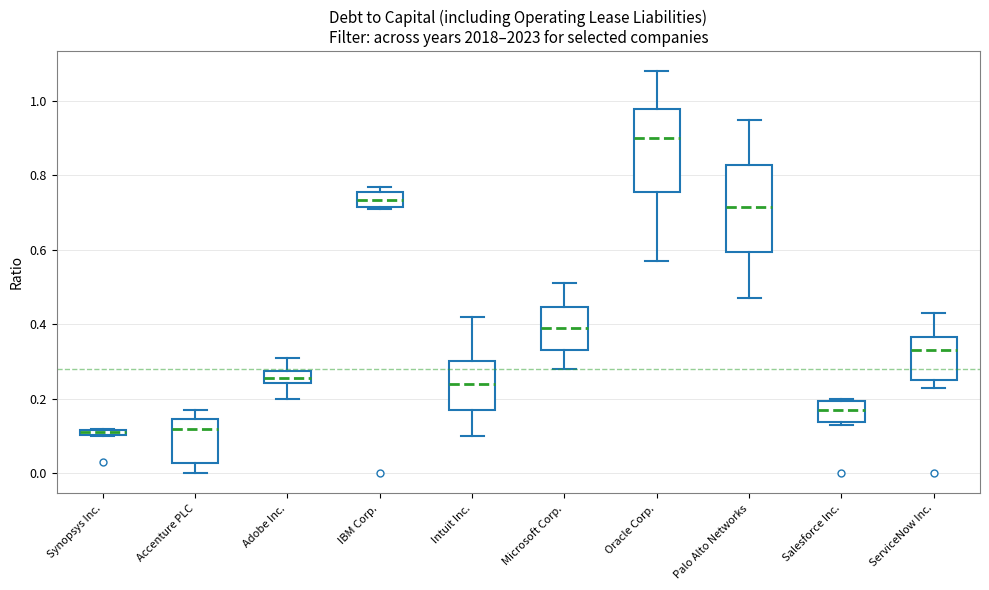

Where does the median line of the box for Intuit Inc. sit on the y-axis? The values are not printed on the chart, so give them approximately, as read against the axis.

0.24